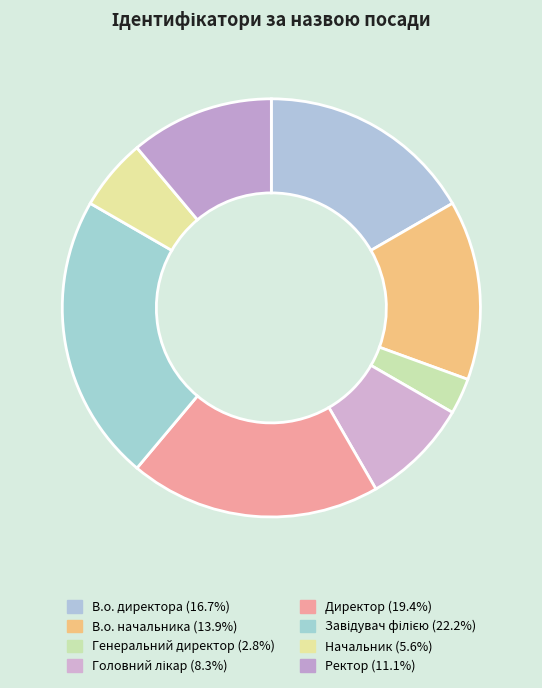

To the nearest percent, what is the average slice percentage?

12%